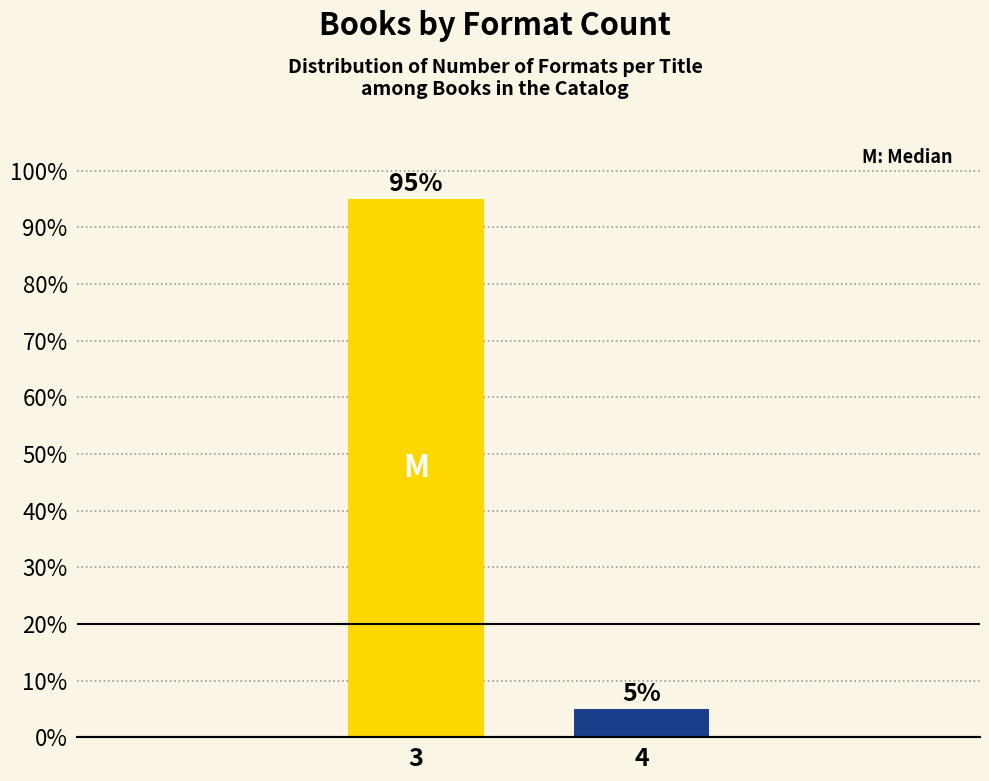

Reading left to right, transcribe all the data shown in this chart.

3=95	4=5